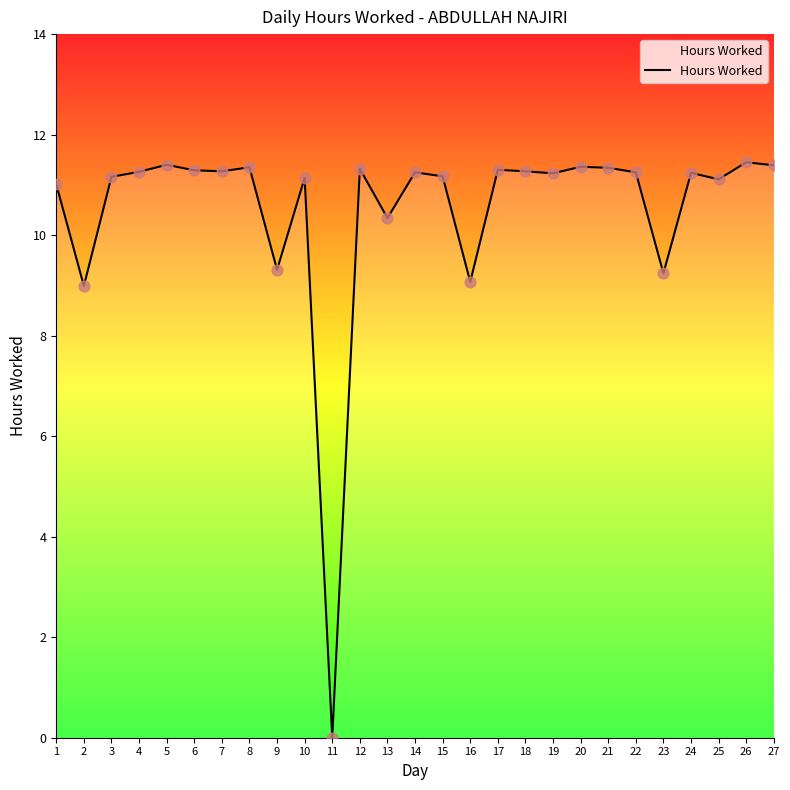

What is the ratio of the value at 4 to the value at 17?

1.0